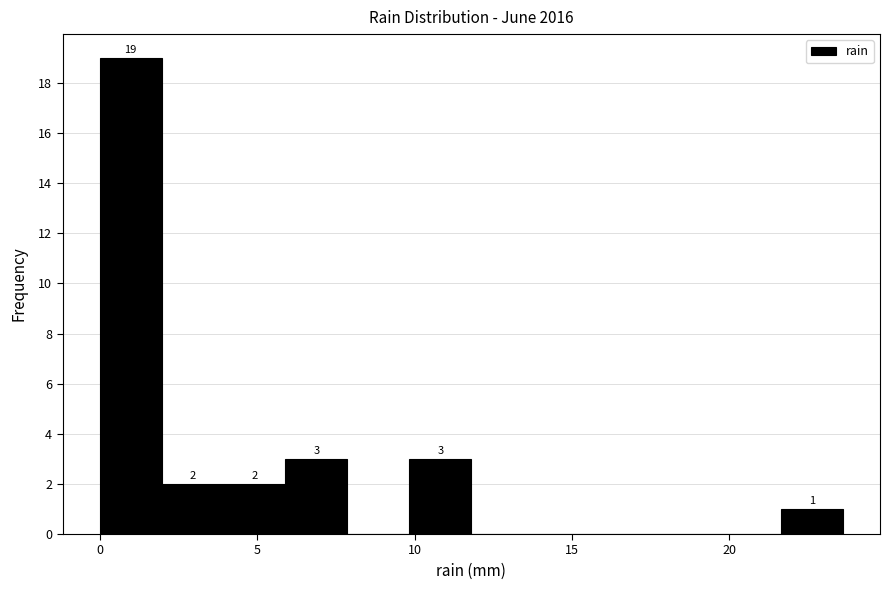

Read against the x-axis, roughly where is the centre of the tallest bar?

1.0